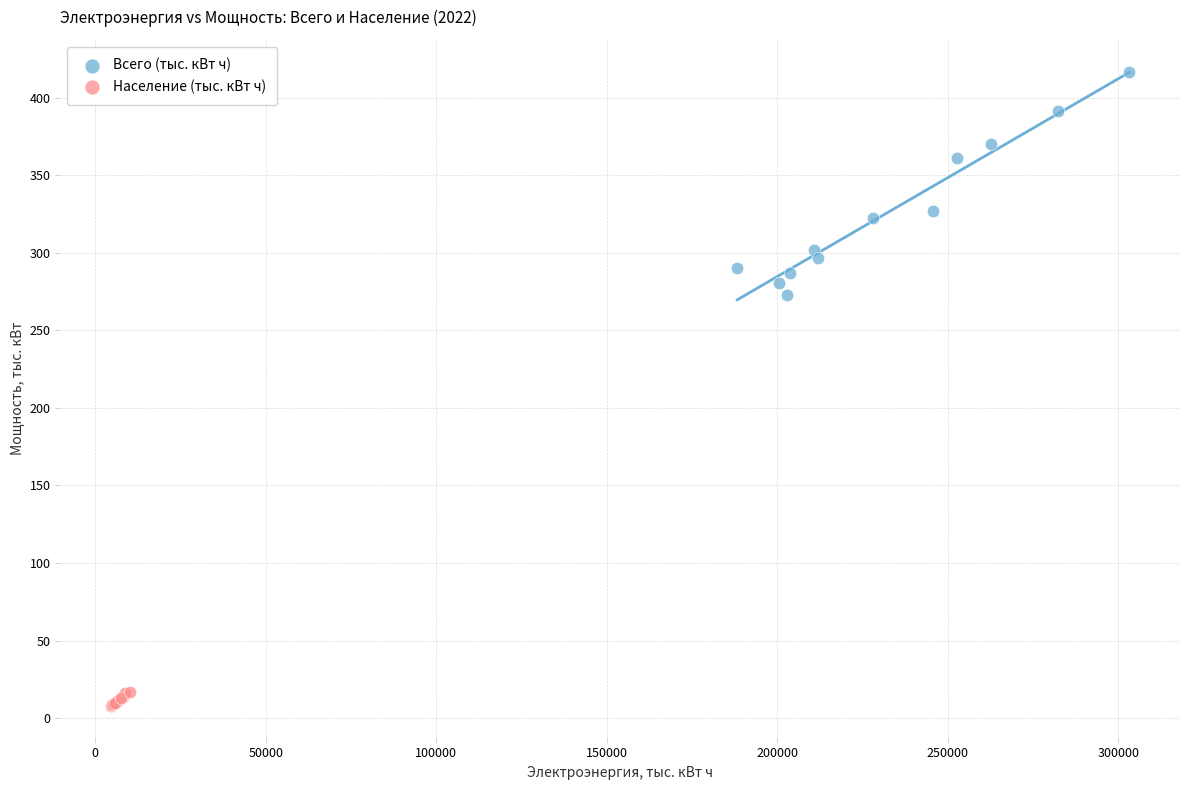

Which series contains the highest Y value?

Всего (тыс. кВт ч)